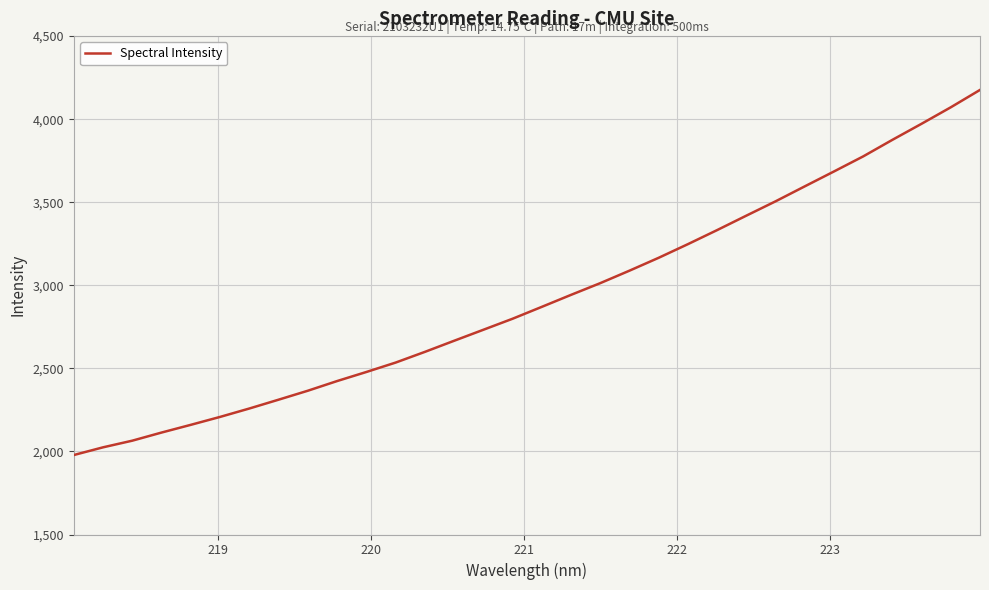

What is the maximum value shown in the chart?

4176.1